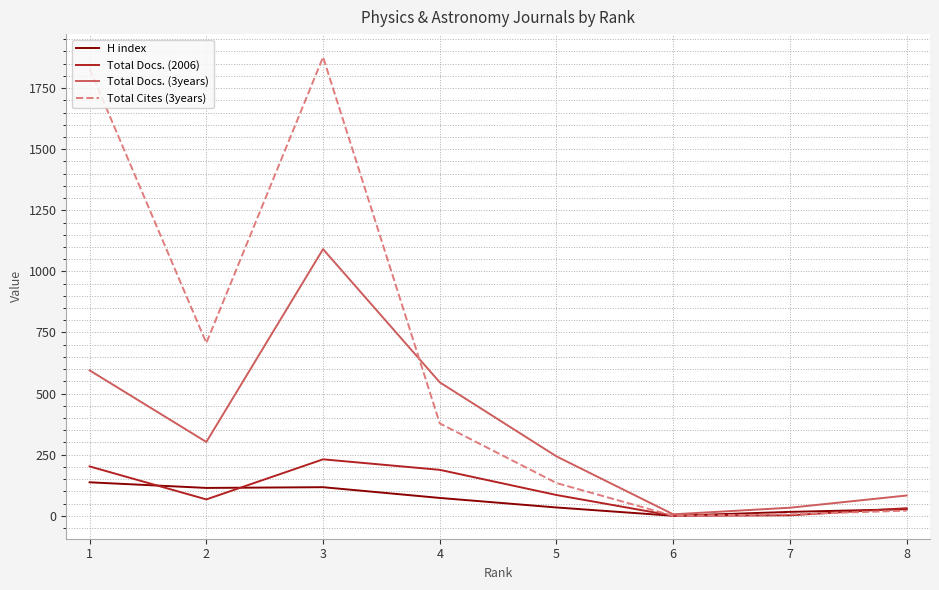

Is this an area chart (filled region under the line)?

No